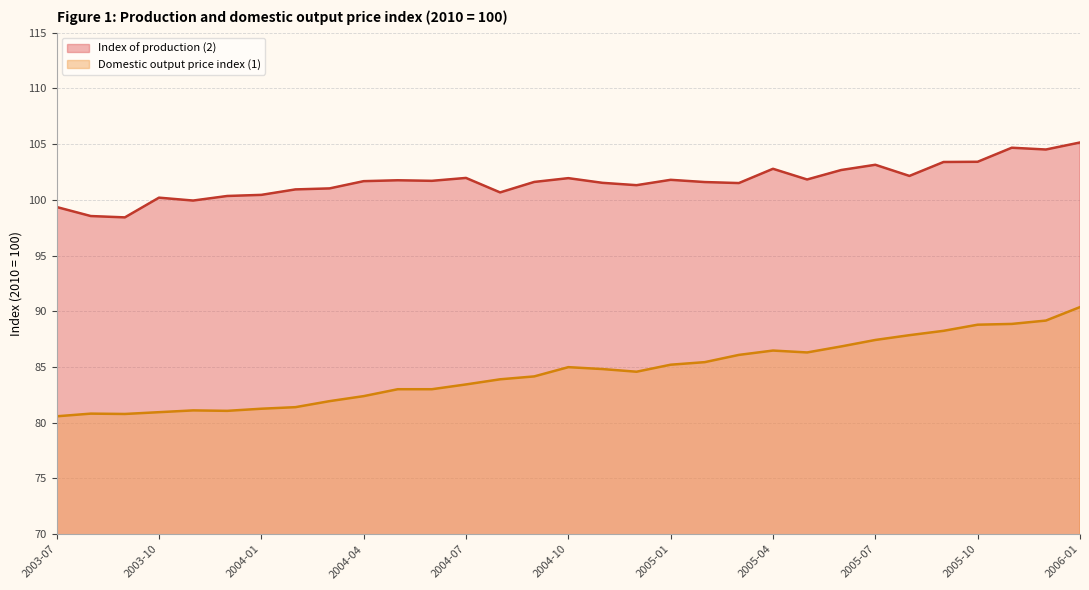

Is the value of Domestic output price index (1) at 2003-08 greater than the value of Index of production (2) at 2005-07?

No